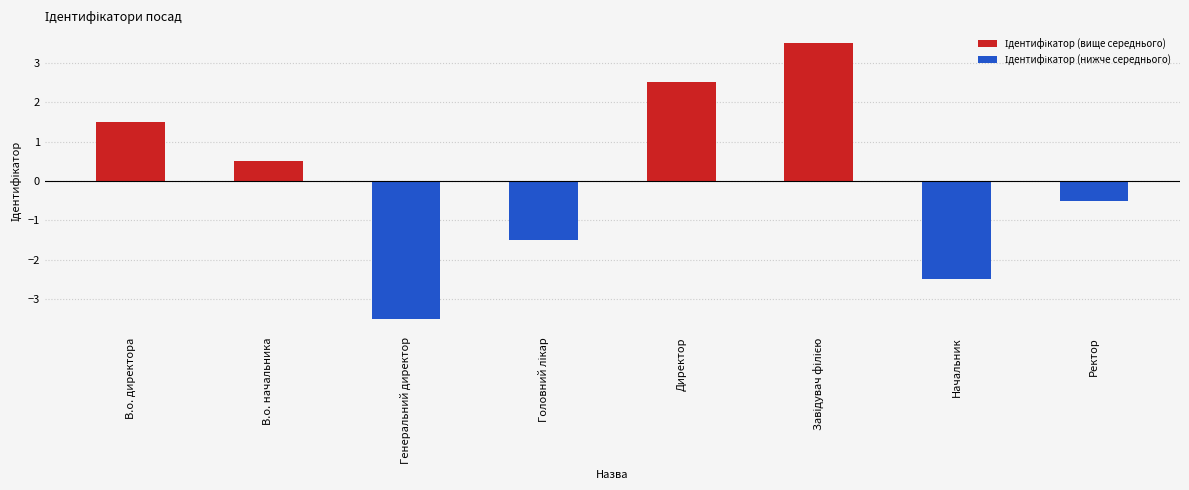

What is the greatest value displayed?

3.5